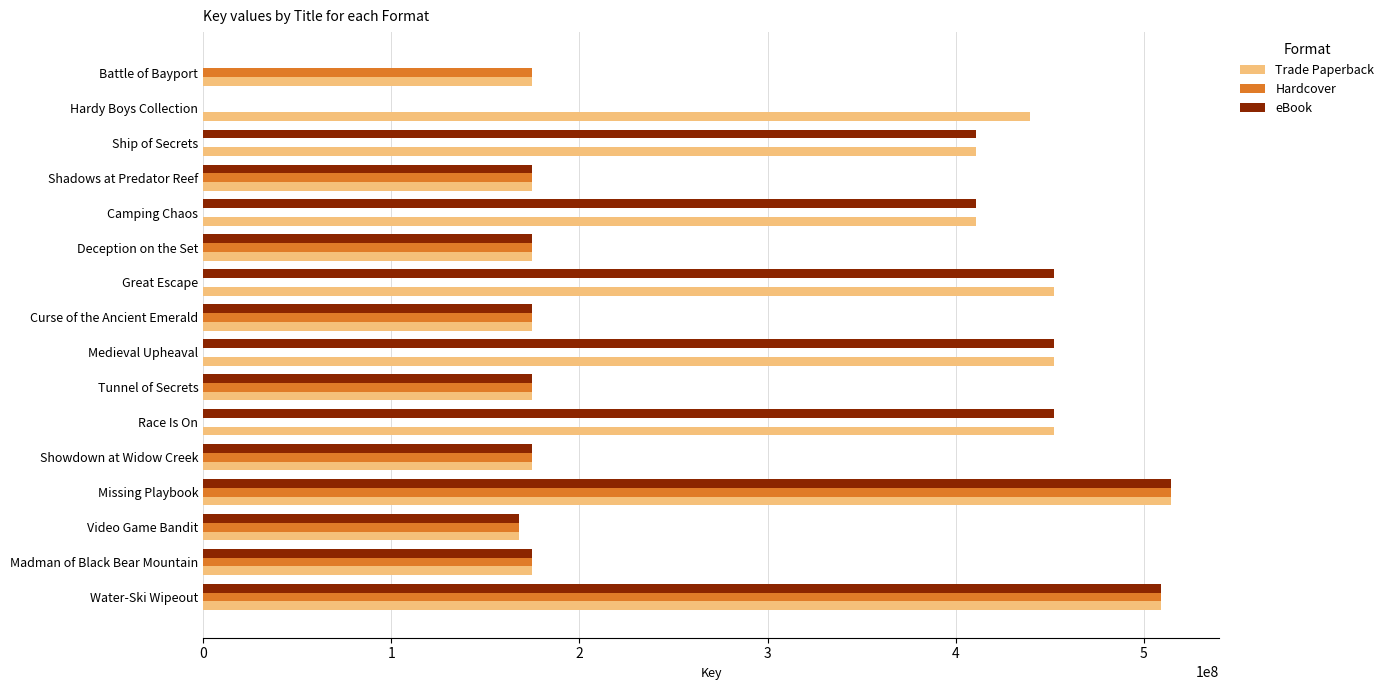

What is the greatest value displayed?

514179454